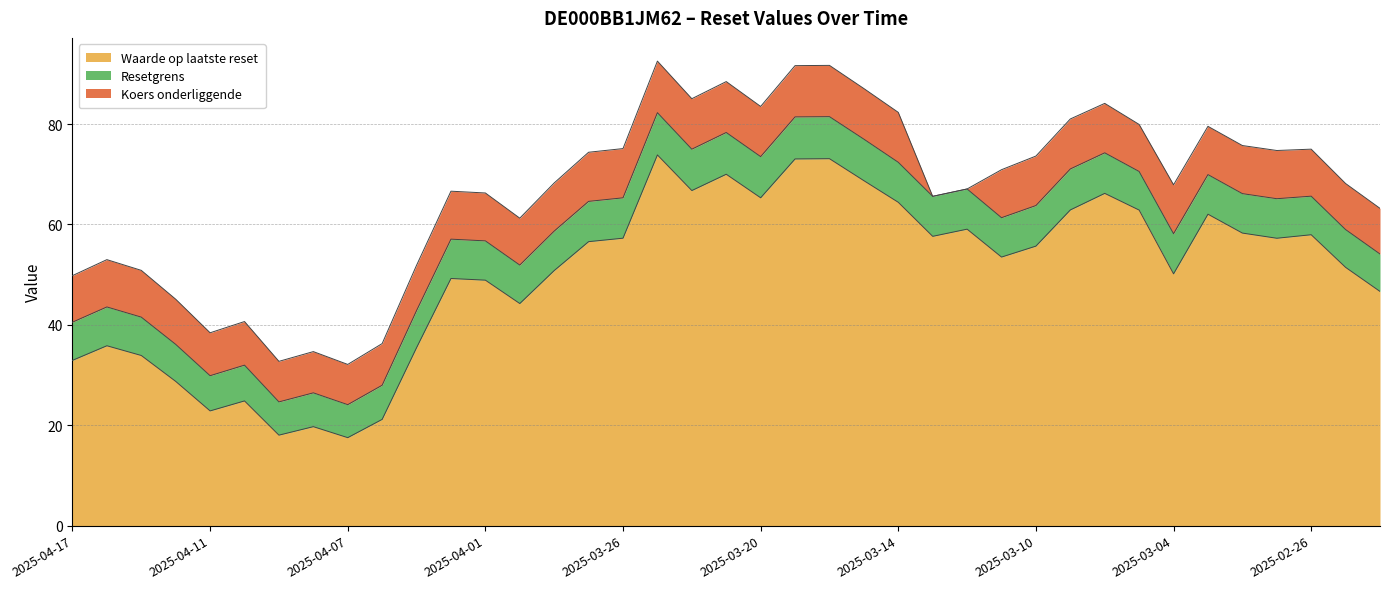

What is the label of the 38th point from the right?

2025-04-16